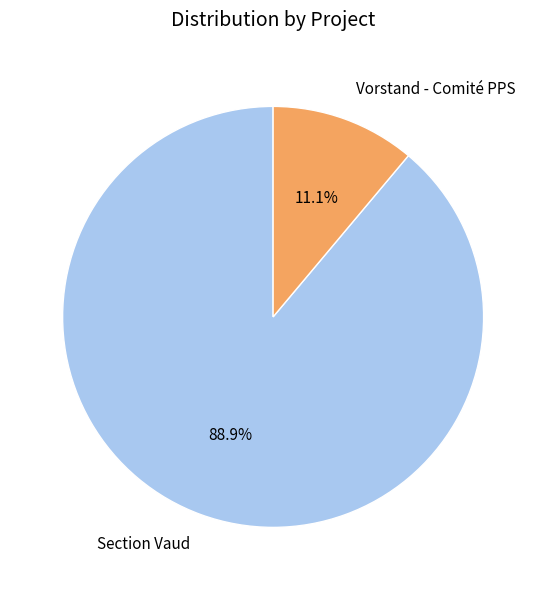

Which category accounts for the majority?

Section Vaud